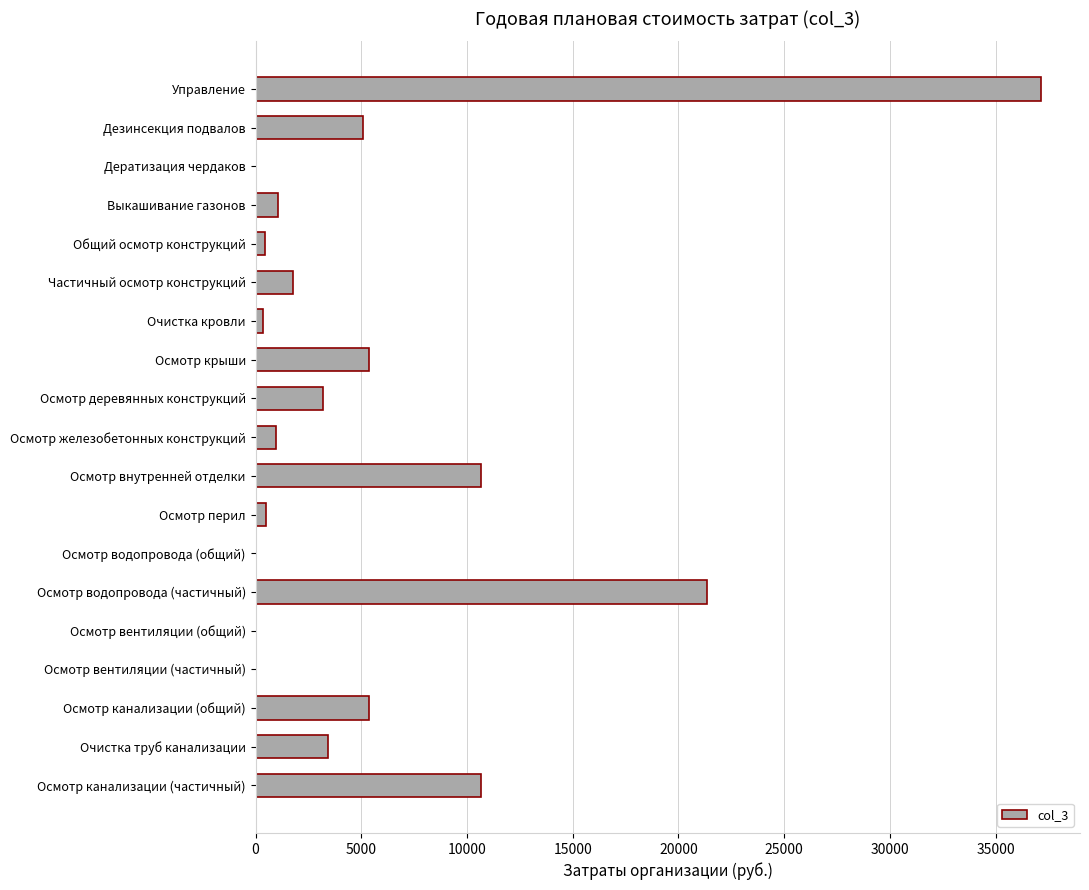

True or false: the data shows 1132.8 at Очистка труб канализации.

False